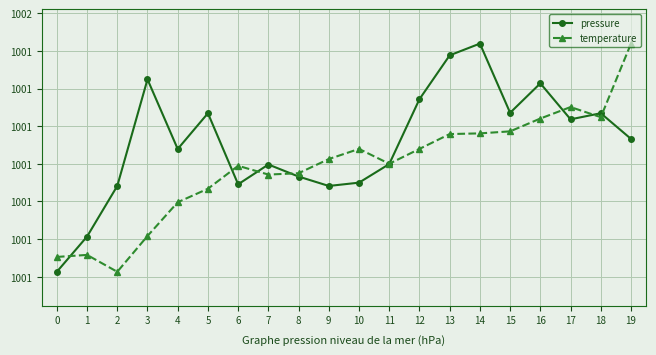

Is this an area chart (filled region under the line)?

No